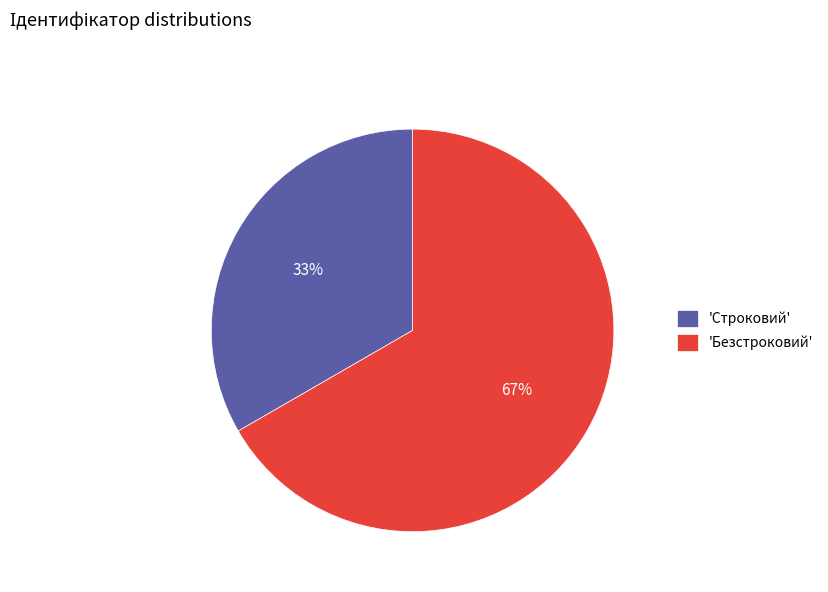

Between 'Строковий' and 'Безстроковий', which is larger?

'Безстроковий'